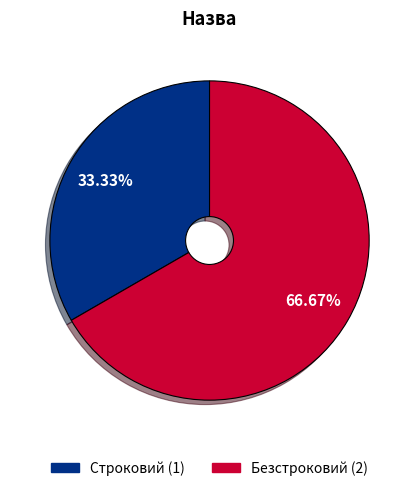

What percentage is the Строковий slice, to the nearest percent?

33%